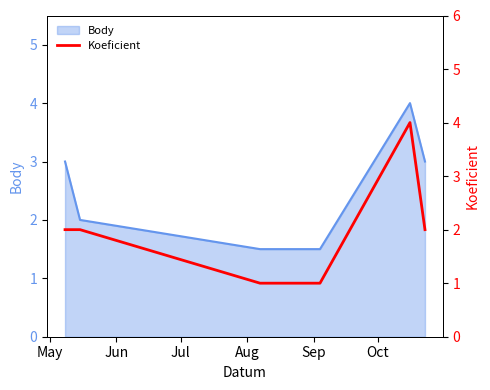

At which label is the value closest to 2?

May